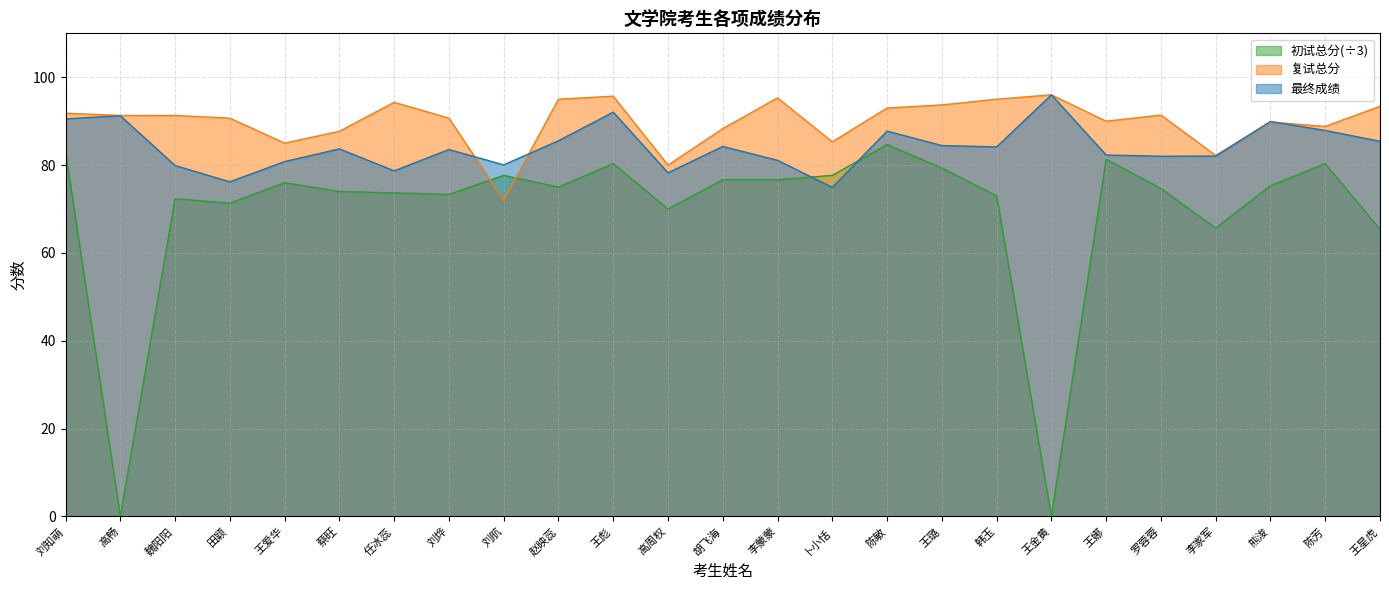

What is the sum of all 初试总分 values?

1737.3